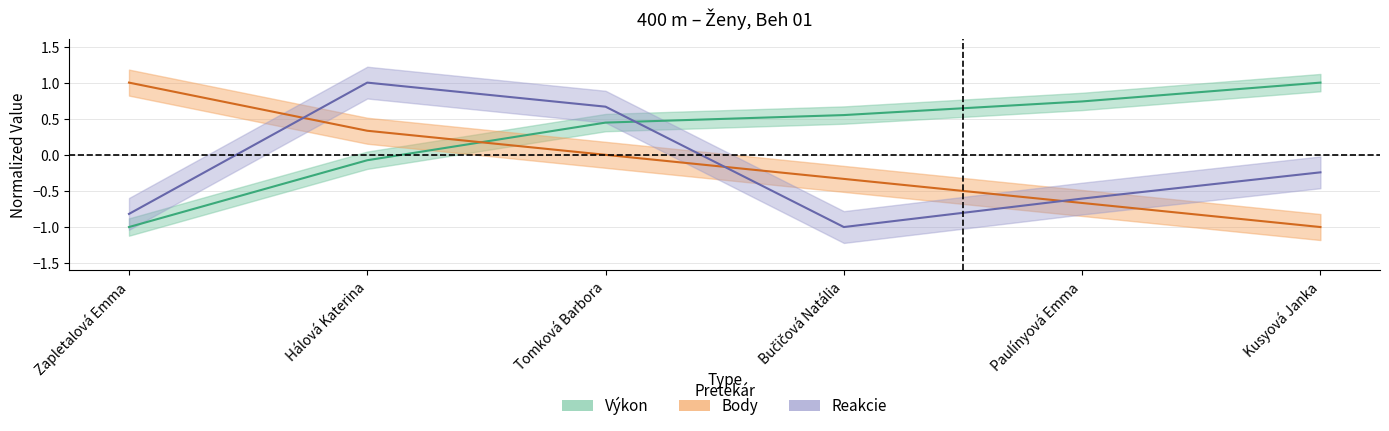

Read the Výkon value at Paulínyová Emma.

0.7